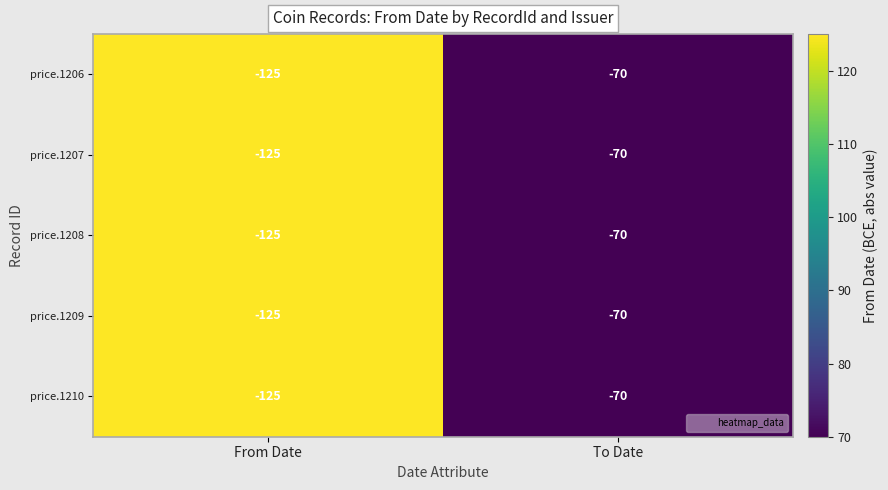

How many values in the price.1210 series are below -70?

1